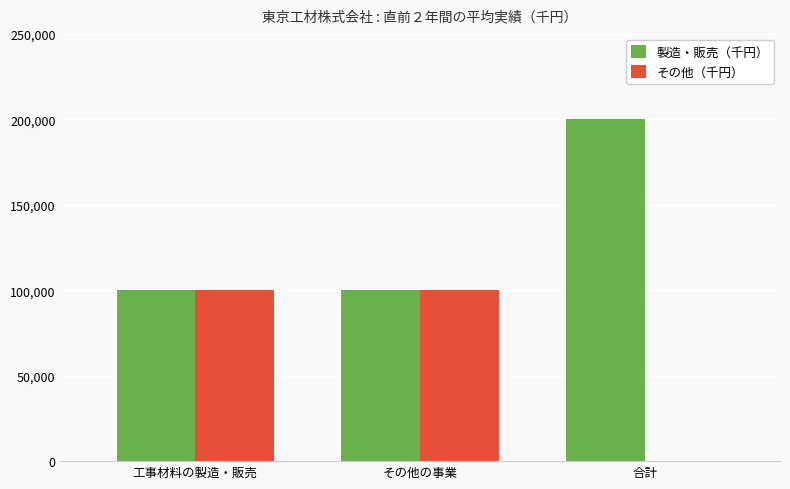

Read the その他（千円） value at 工事材料の製造・販売.

100000